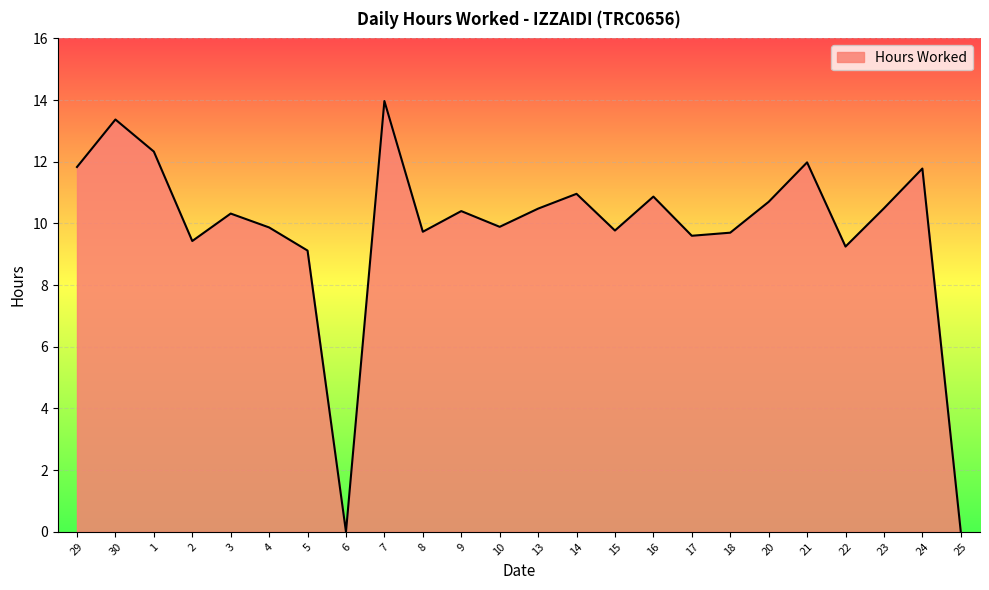

How many interior local peaks (higher than both neighbors) does the data have?

8